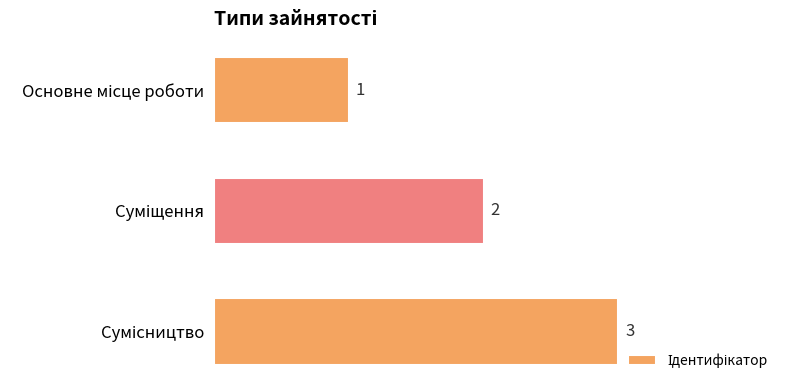

Count the number of data series in this chart.

1